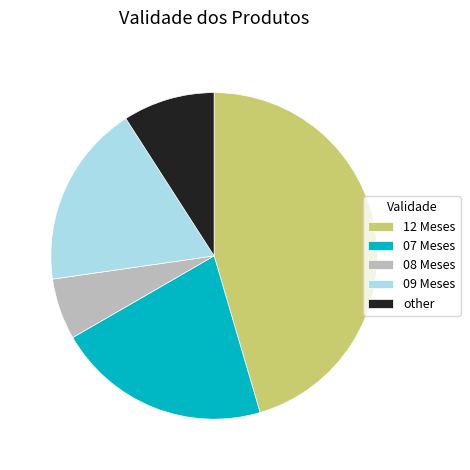

Rank the categories by value from lowest to highest.

08 Meses, other, 09 Meses, 07 Meses, 12 Meses